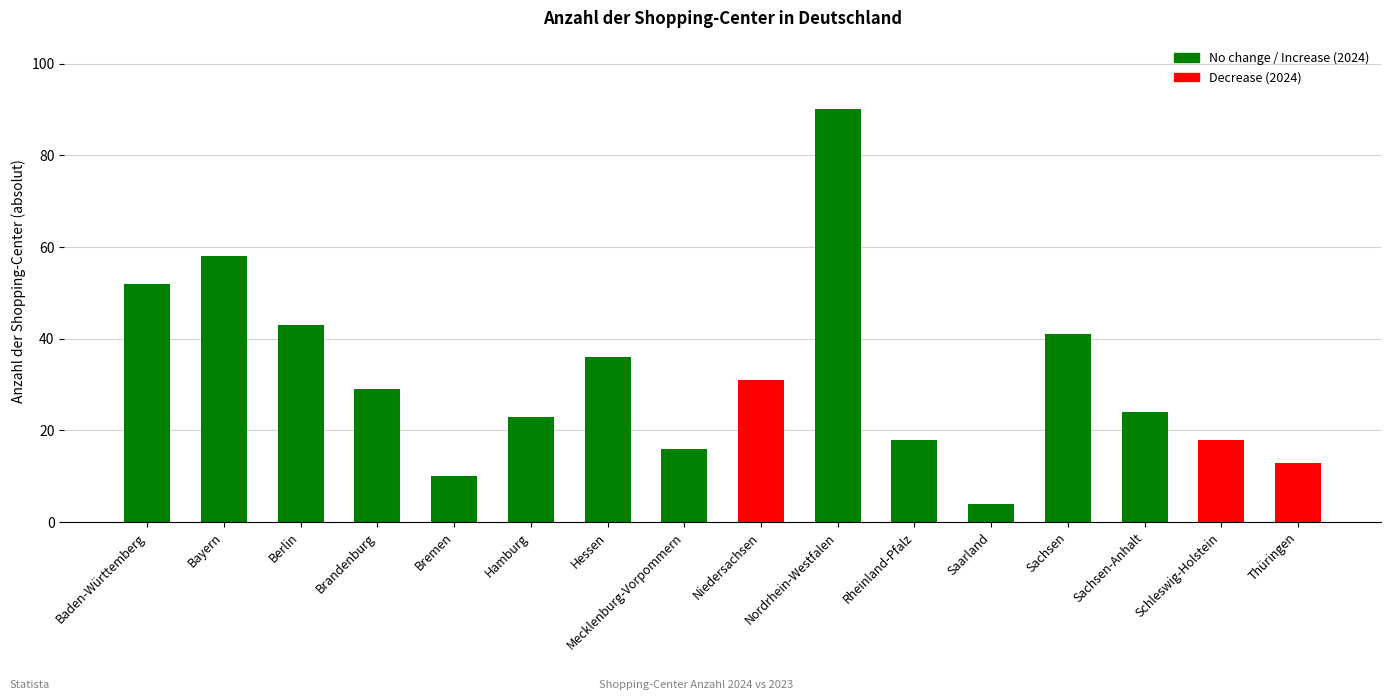

What is the sum of all values?

506